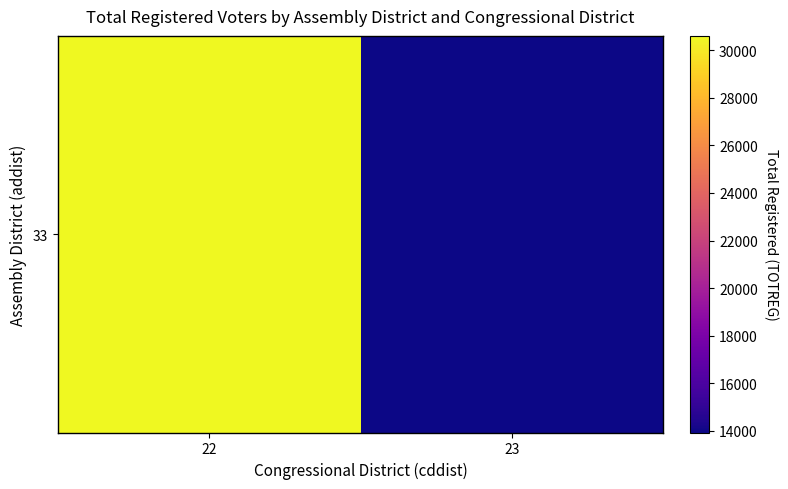

List the labels in order of value, smallest first.

23, 22